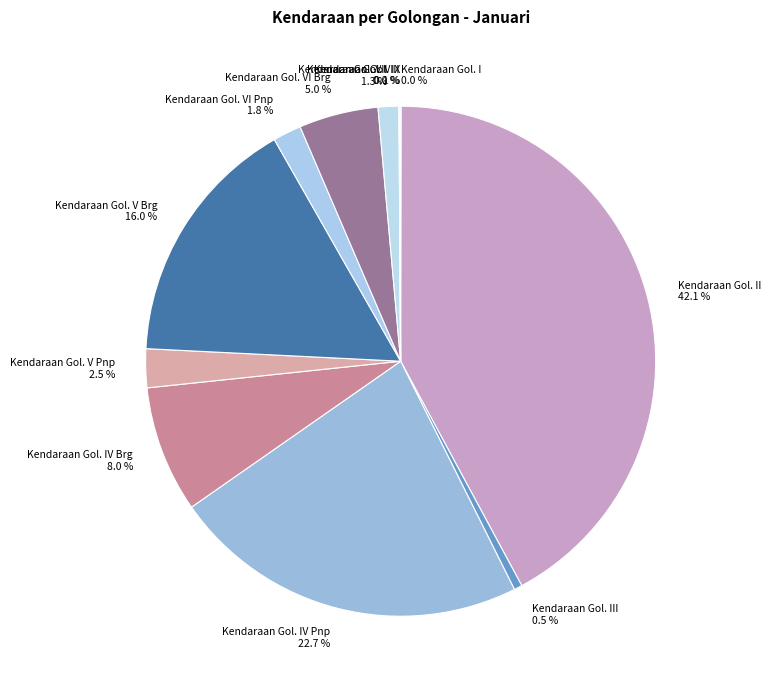

Does any single category account for the majority?

No